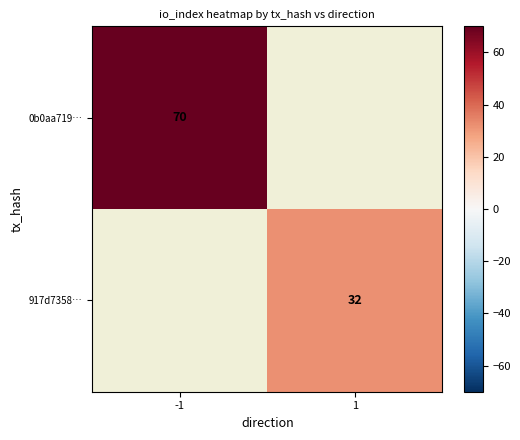

True or false: 917d7358… has a value of 8 at 1.

False